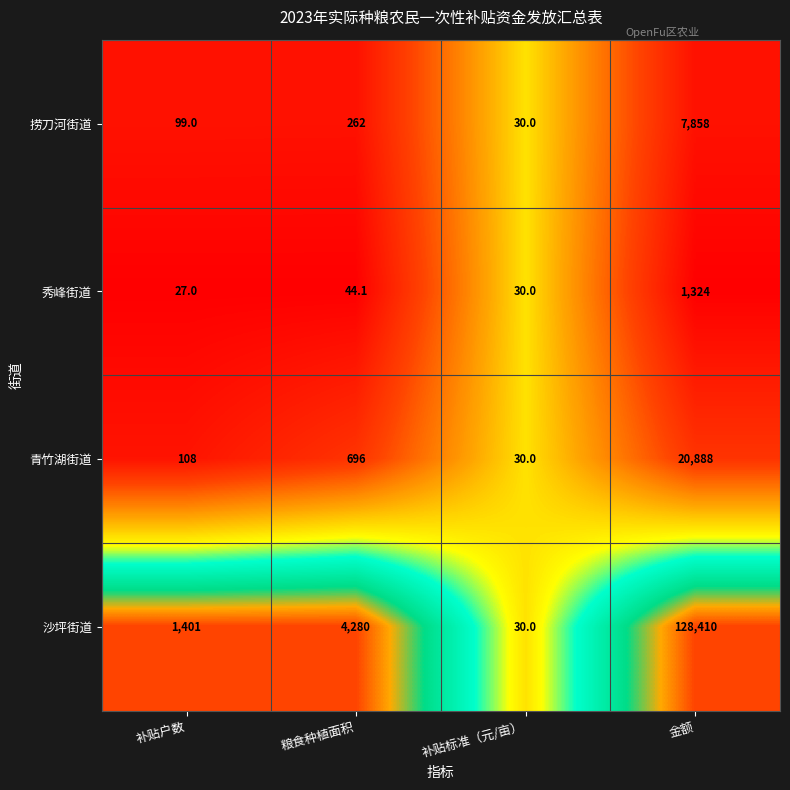

Is the value of 捞刀河街道 at 补贴户数 greater than the value of 秀峰街道 at 补贴标准（元/亩）?

Yes